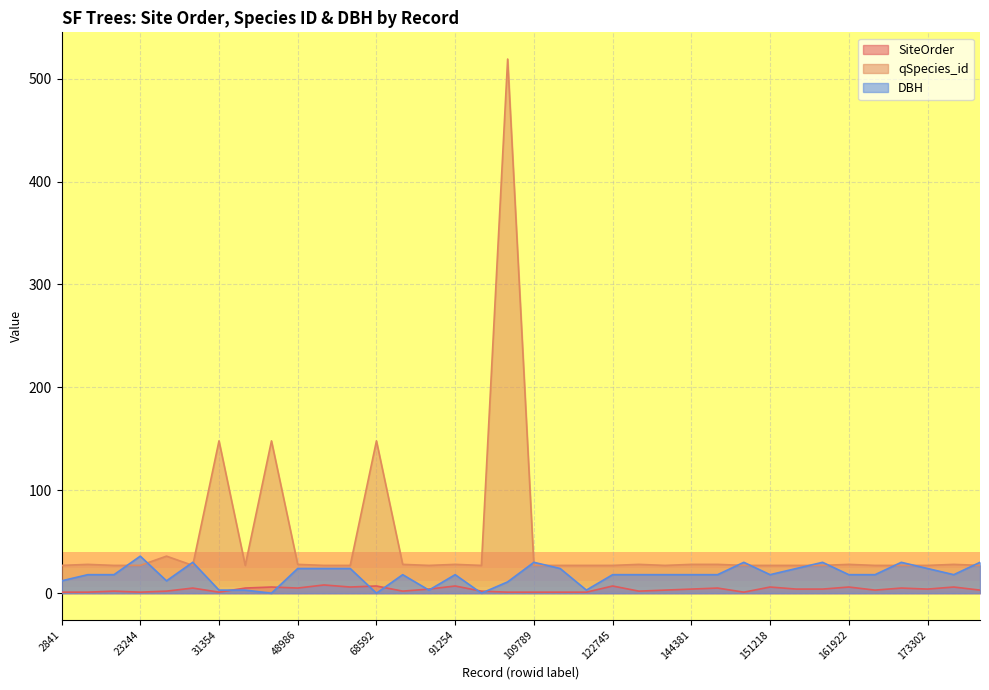

True or false: SiteOrder has more than 0 points higher than both neighbors.

True